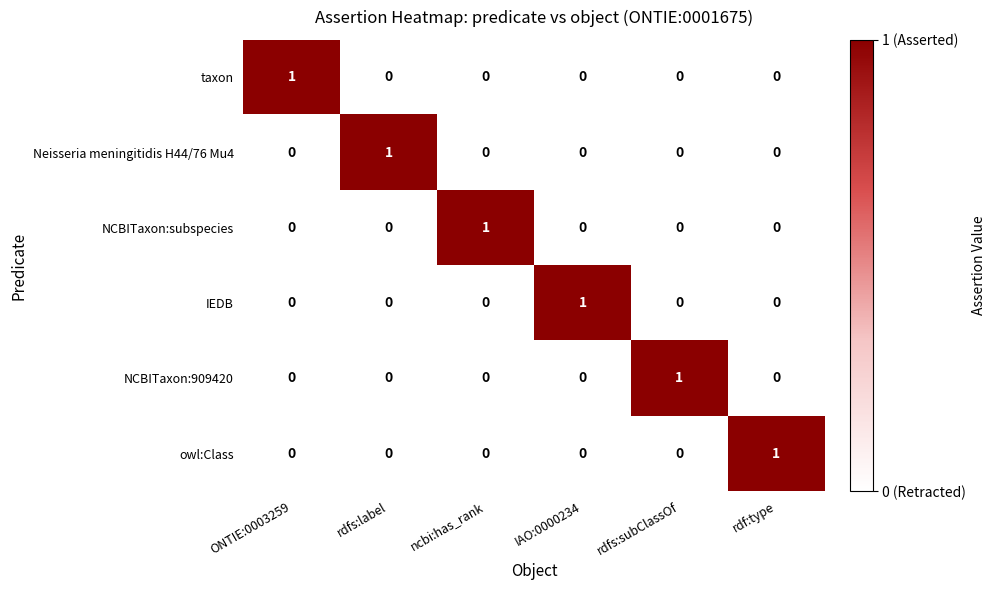

How many positive values does the NCBITaxon:subspecies series have?

1